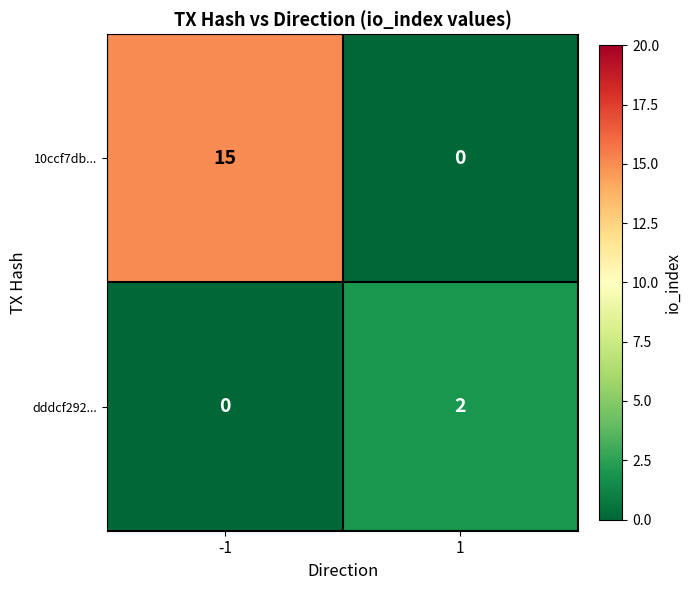

Reading left to right, list all the values displayed in this chart.

10ccf7db...: -1=15	1=0
dddcf292...: -1=0	1=2